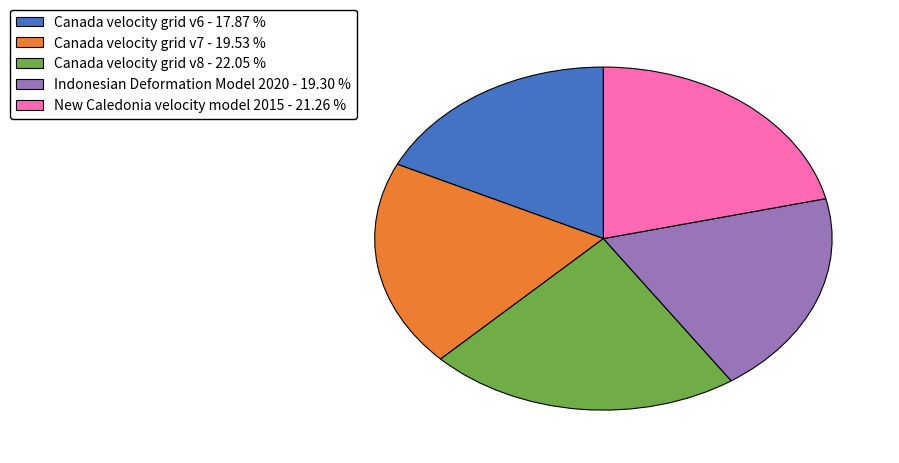

Between Canada velocity grid v7 - 19.53 % and New Caledonia velocity model 2015 - 21.26 %, which is larger?

New Caledonia velocity model 2015 - 21.26 %